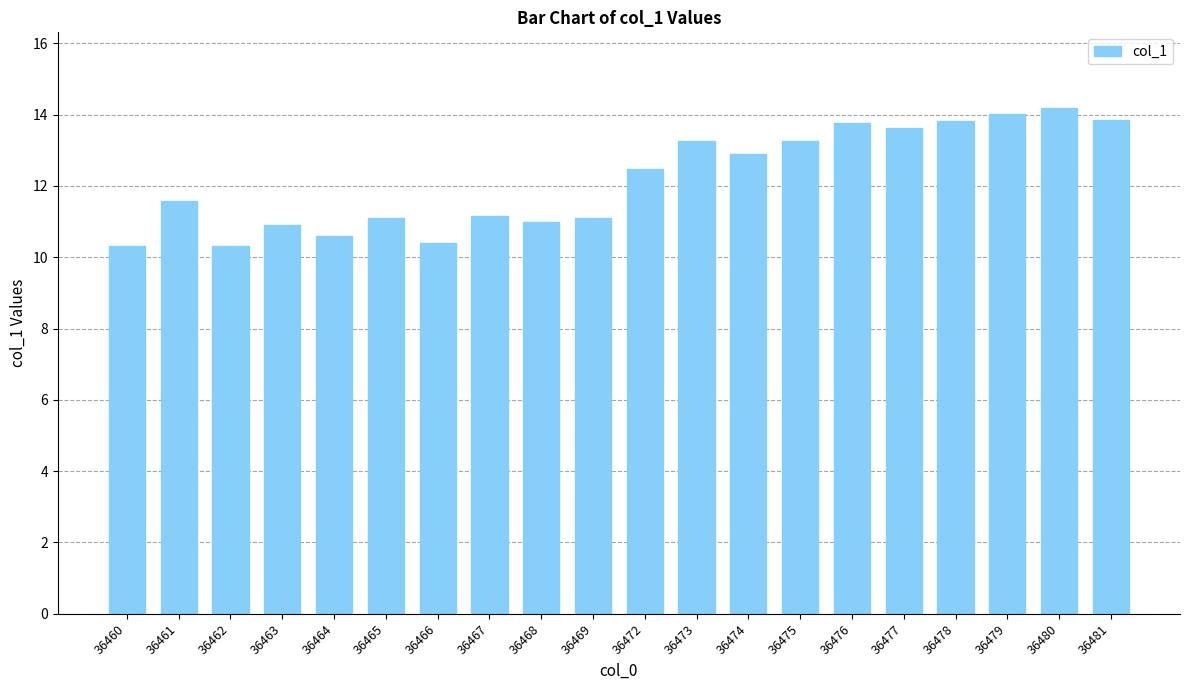

Between 36478 and 36466, which is larger?

36478